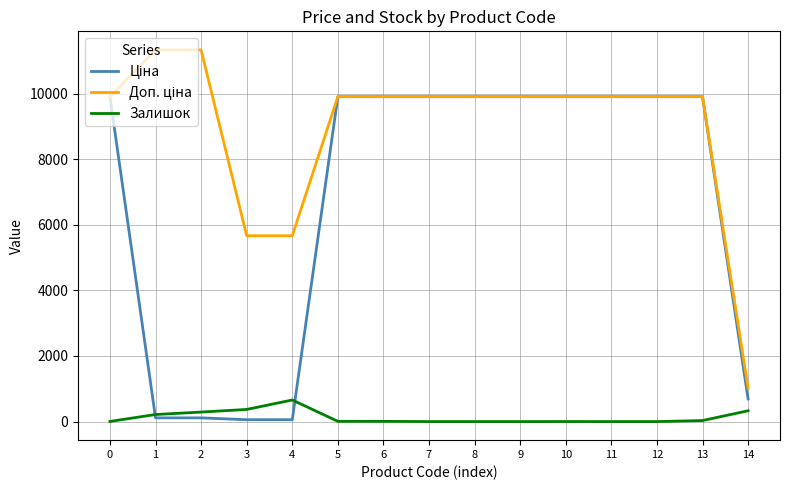

What is the sum of the Залишок values at 7 and 5?

8.0